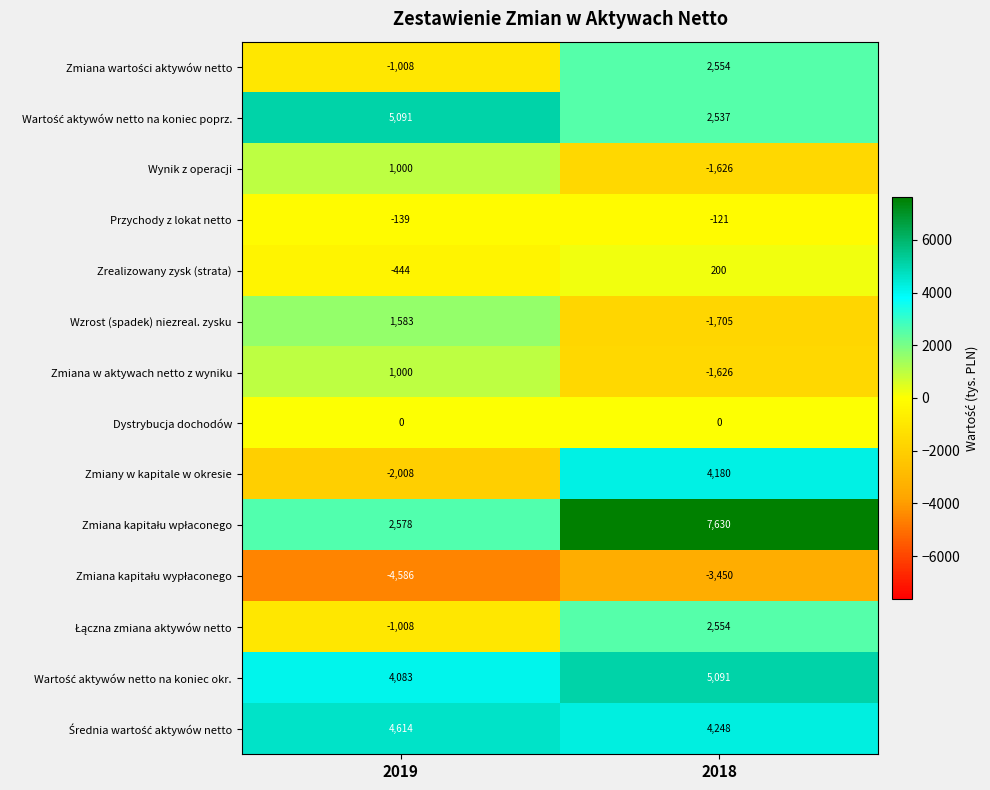

What is the minimum value shown in the chart?

-4586